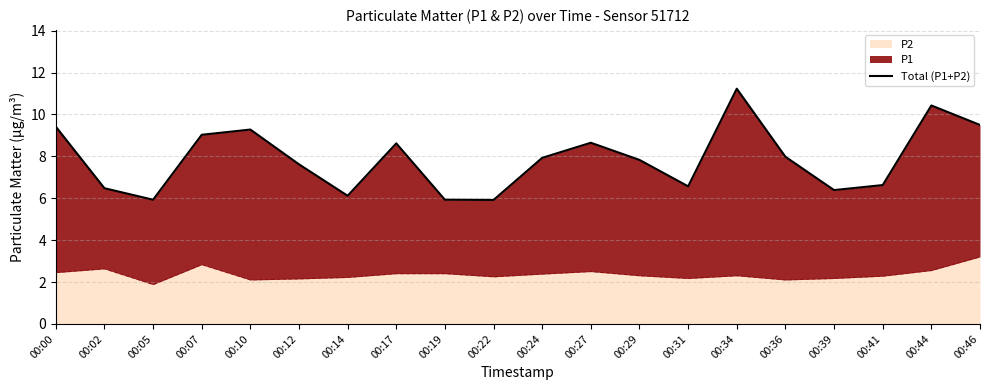

Which category has the lowest value across all series?

00:22